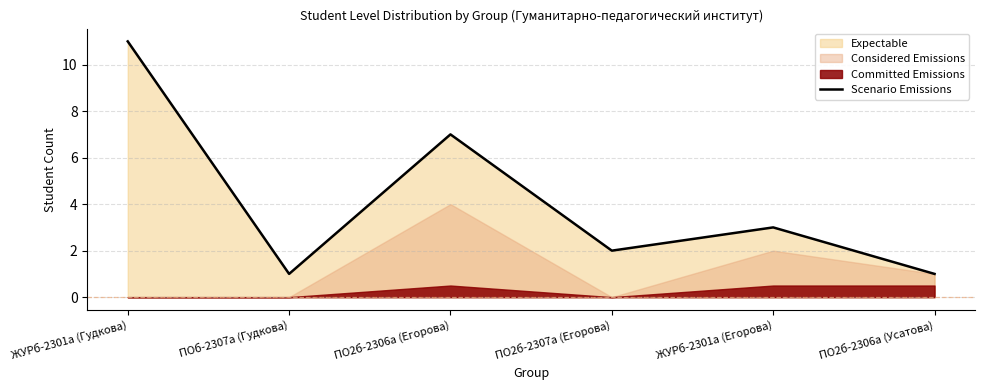

Reading left to right, what are all the values shown in this chart?

11	1	7	2	3	1